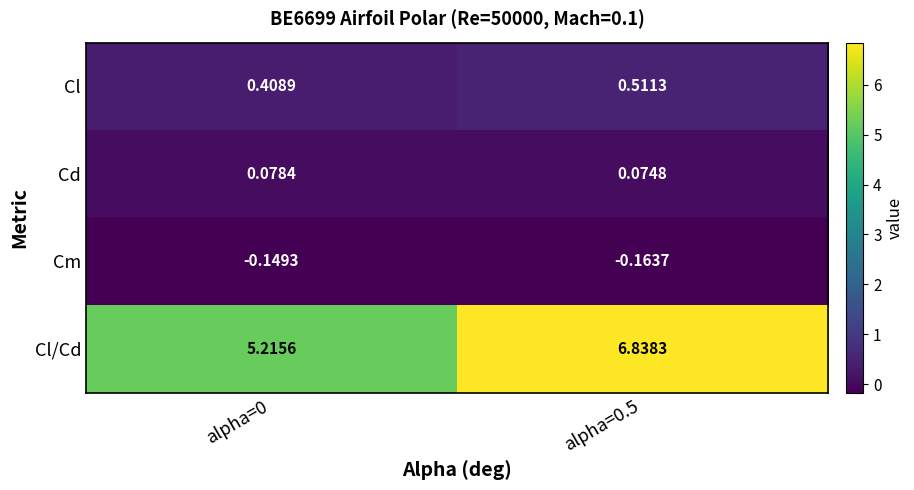

At alpha=0, list the series in order from smallest to largest.

Cm, Cd, Cl, Cl/Cd